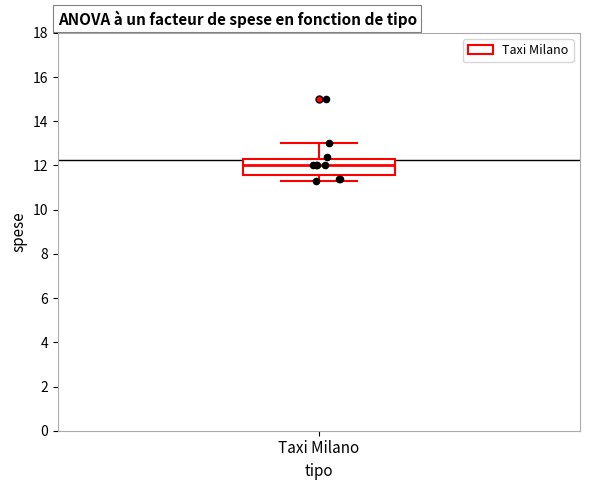

Transcribe this box plot: give where the median line is, the range the box spans, and where the two whiskers end, as read against the y-axis. The values are not printed on the chart, so give them approximately, as read against the axis.

median 12.0, box 11.6 to 12.4, whiskers 11.4 to 13.0